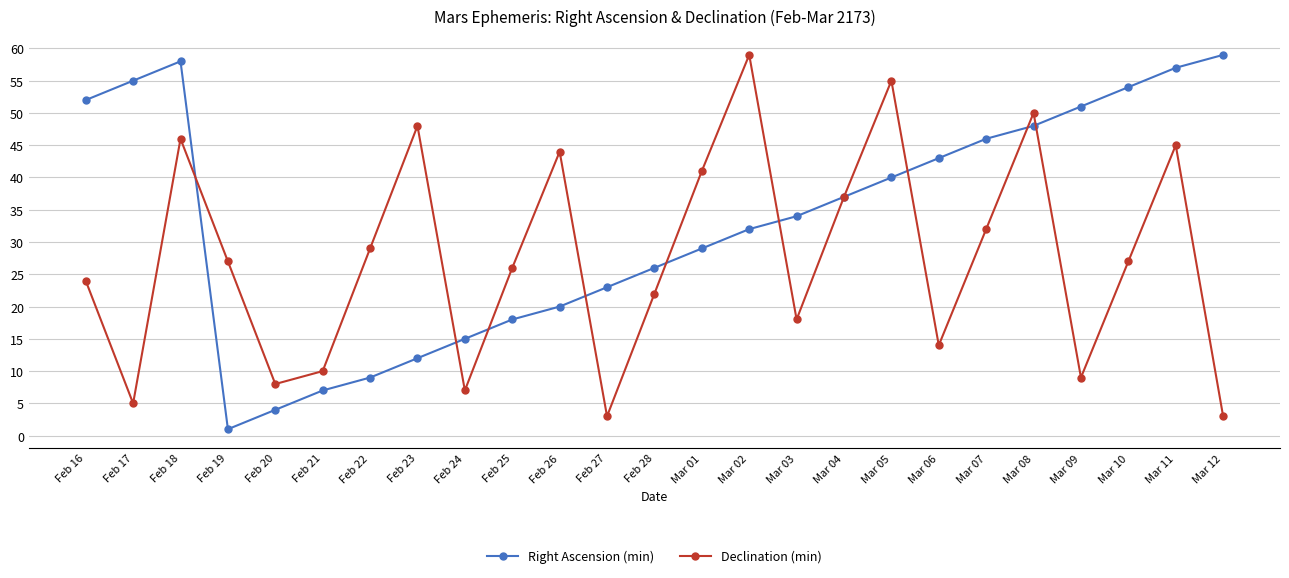

Reading left to right, transcribe all the data shown in this chart.

Right Ascension (min): 52	55	58	1	4	7	9	12	15	18	20	23	26	29	32	34	37	40	43	46	48	51	54	57	59
Declination (min): 24	5	46	27	8	10	29	48	7	26	44	3	22	41	59	18	37	55	14	32	50	9	27	45	3